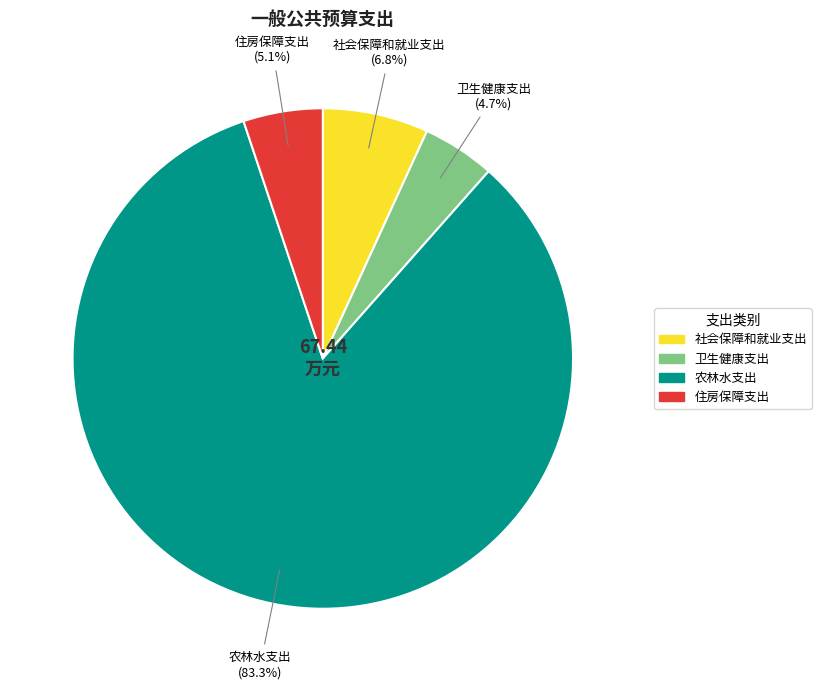

What is the majority slice?

农林水支出